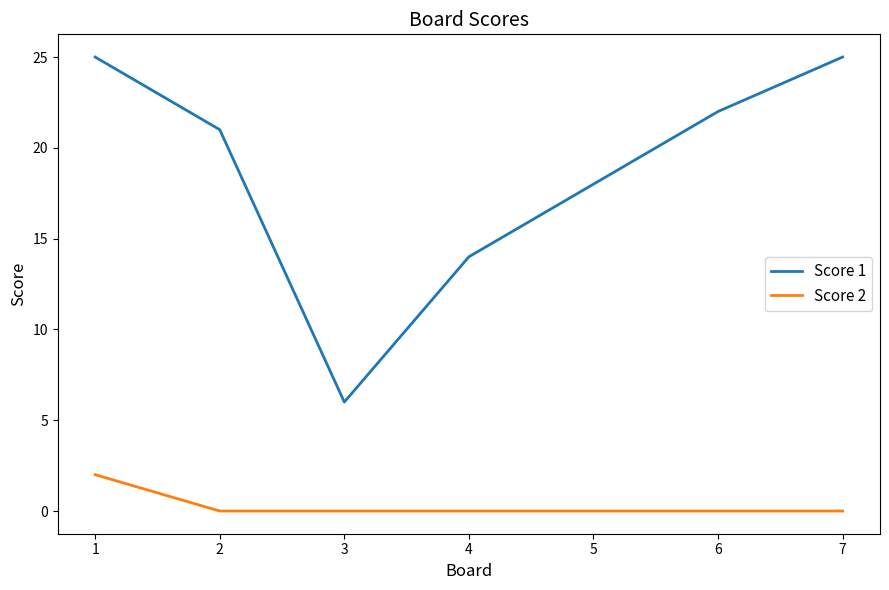

At which label is Score 1 closest to 15?

4